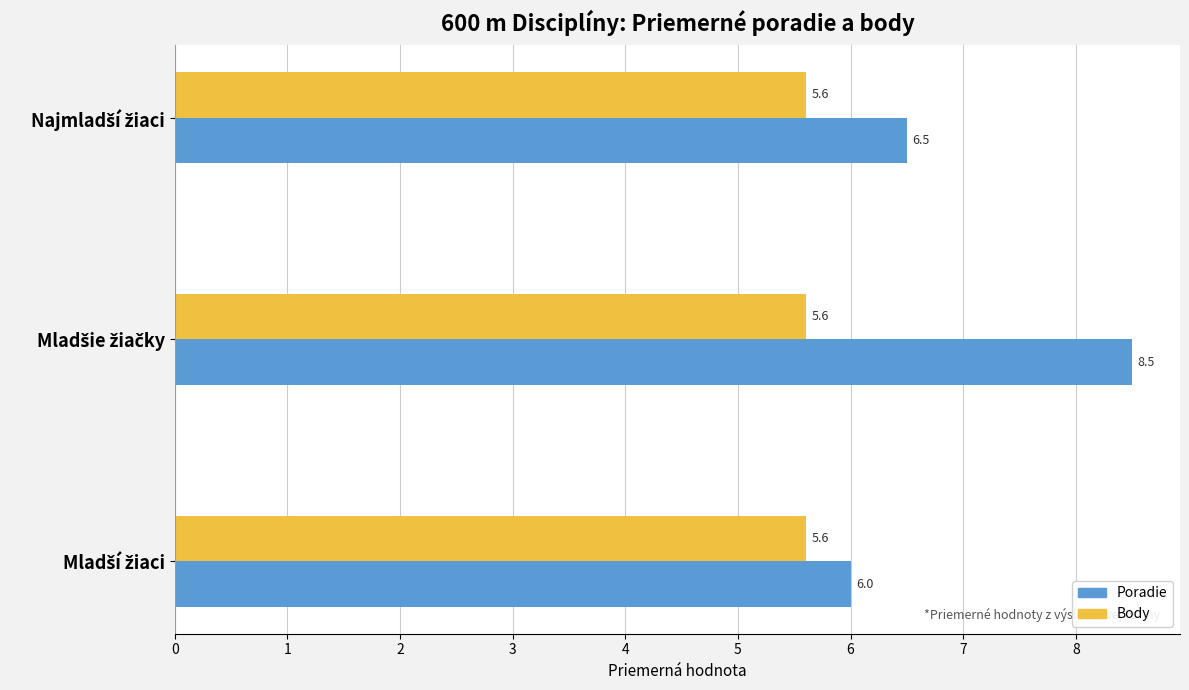

List the series in order of their overall mean, highest first.

Poradie, Body